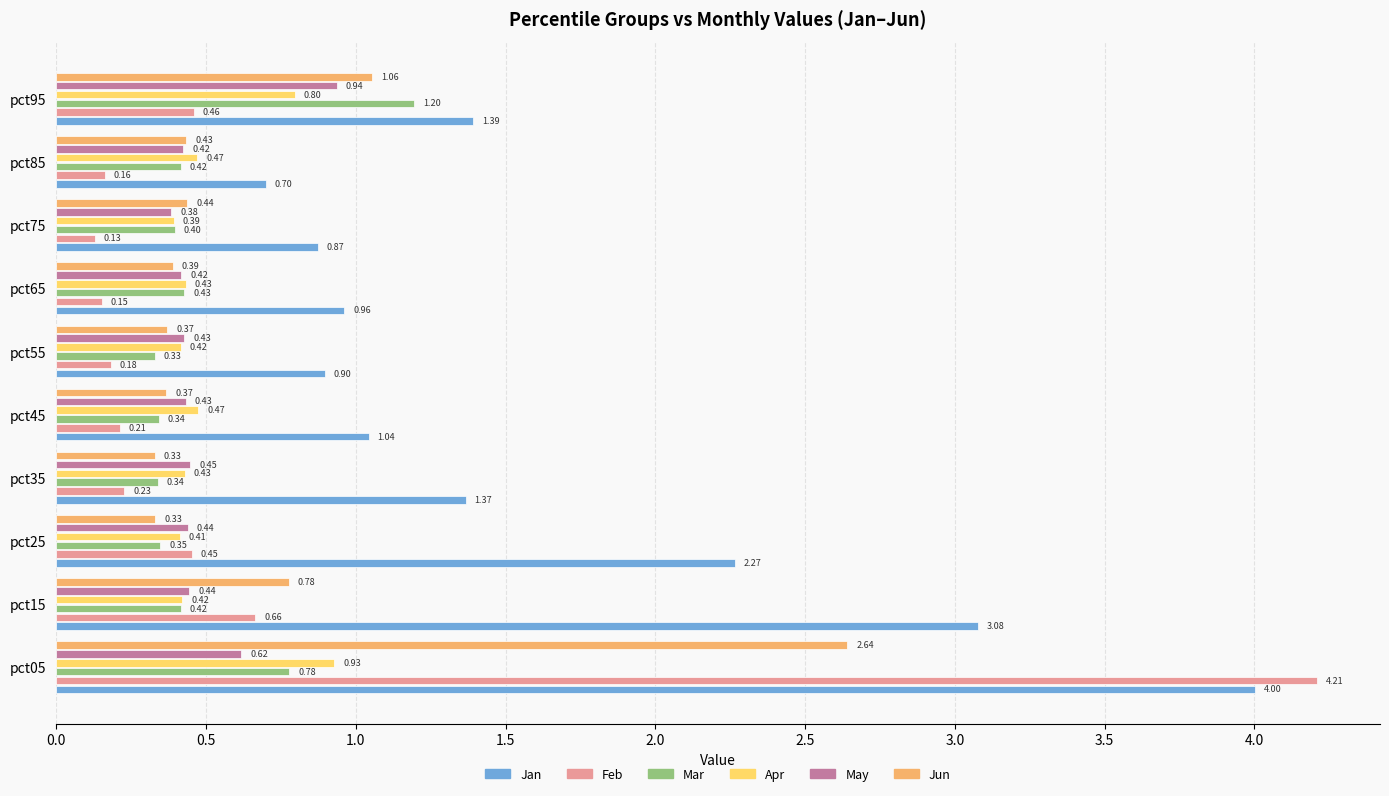

Which series has the widest spread of values?

Feb